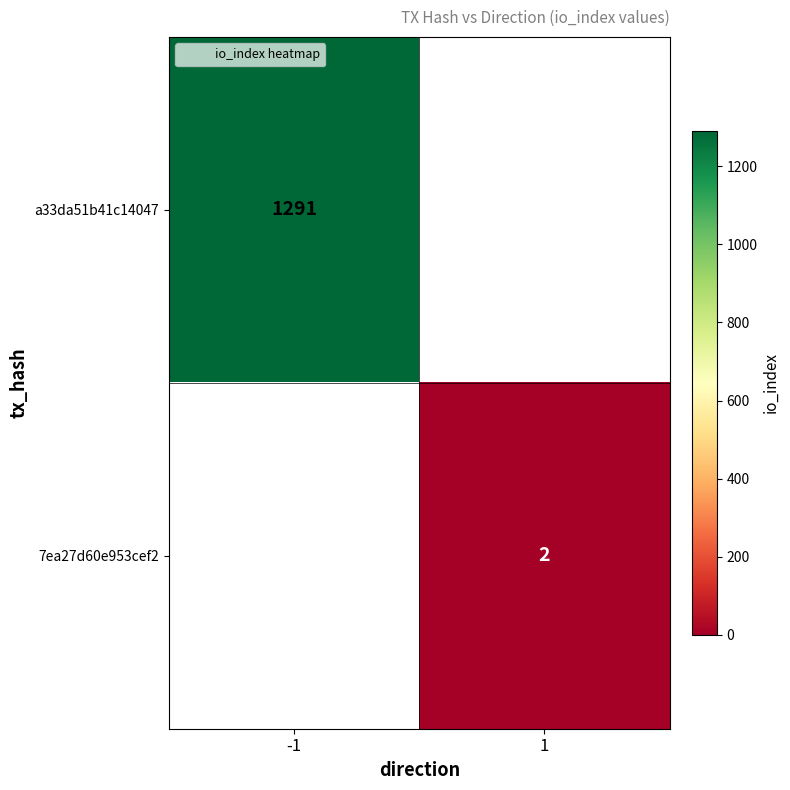

Which category has the highest value in the a33da51b41c14047 series?

-1